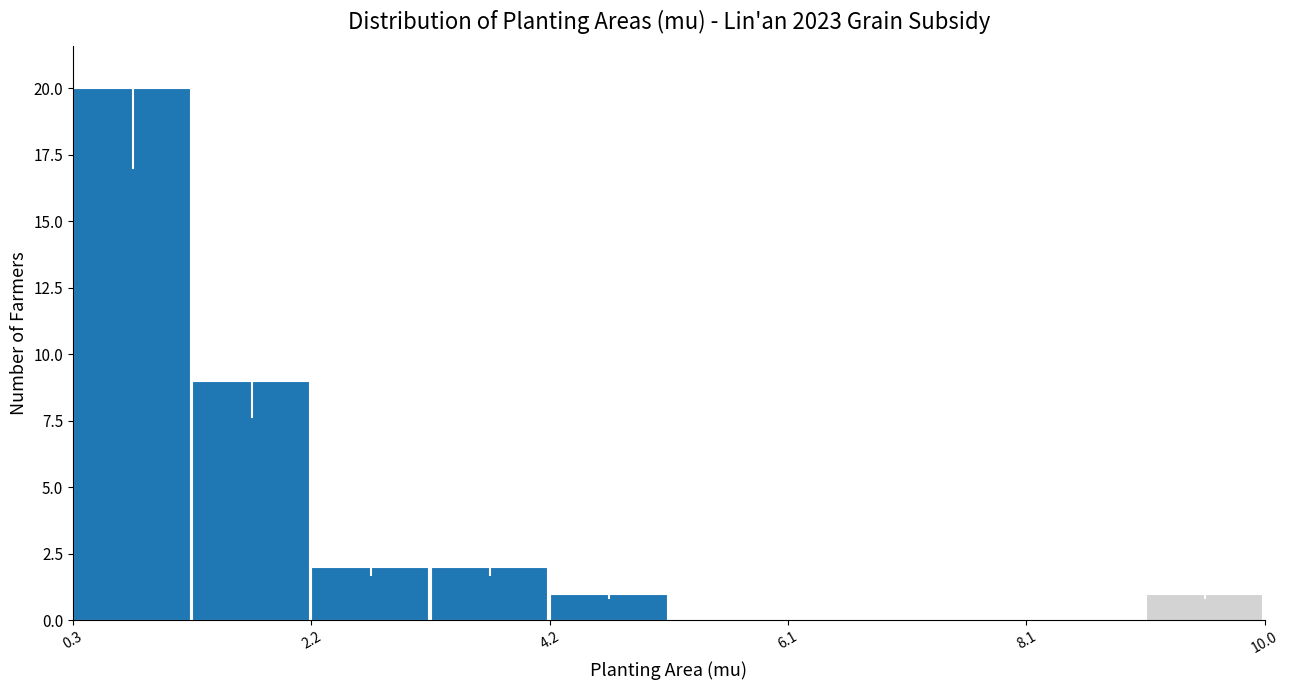

Reading left to right, transcribe this chart: for each bar, give the range it covers on the x-axis and its height. Neither the bar edges nor the heights are printed on the chart, so give them approximately, as read against the axes.

0.4 to 1.2: 20
1.2 to 2.2: 9
2.2 to 3.2: 2
3.2 to 4.2: 2
4.2 to 5.2: 1
5.2 to 6.2: 0
6.2 to 7.0: 0
7.0 to 8.0: 0
8.0 to 9.0: 0
9.0 to 10.0: 1